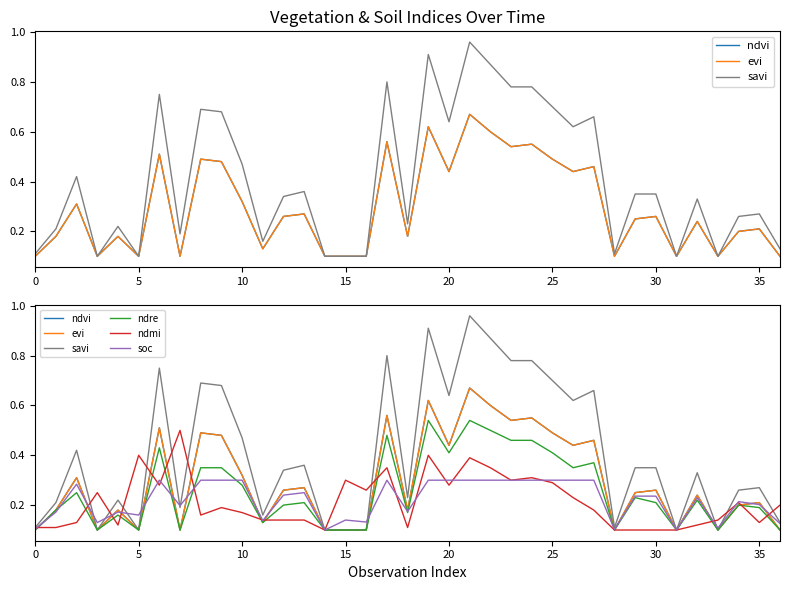

How many interior local valleys does the ndre series have?

10